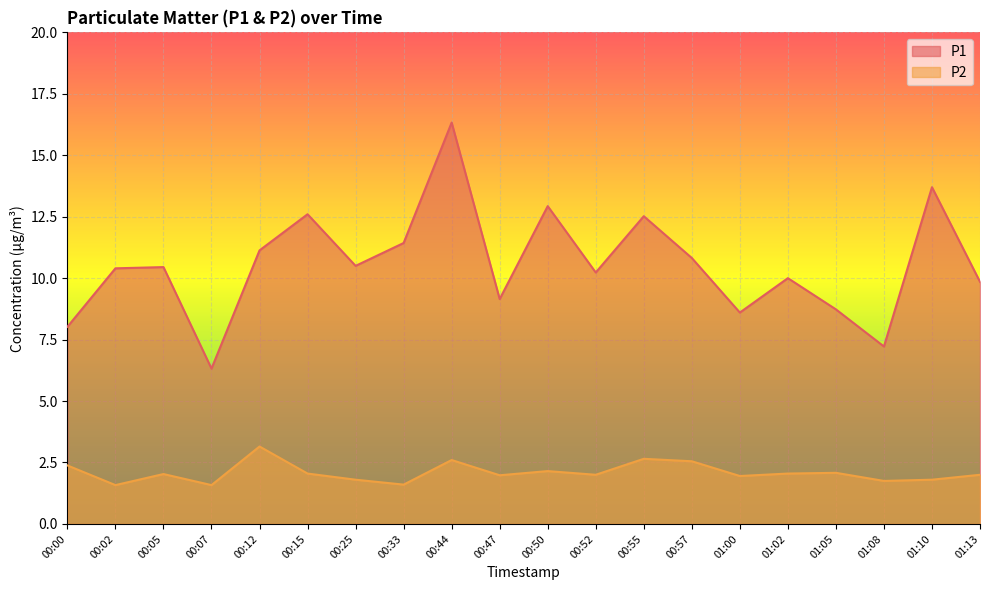

Reading left to right, transcribe all the data shown in this chart.

P1: 00:00=8.0	00:02=10.4	00:05=10.4	00:07=6.3	00:12=11.1	00:15=12.6	00:25=10.5	00:33=11.4	00:44=16.3	00:47=9.2	00:50=12.9	00:52=10.2	00:55=12.5	00:57=10.8	01:00=8.6	01:02=10.0	01:05=8.7	01:08=7.2	01:10=13.7	01:13=9.8
P2: 00:00=2.4	00:02=1.6	00:05=2.0	00:07=1.6	00:12=3.1	00:15=2.0	00:25=1.8	00:33=1.6	00:44=2.6	00:47=2.0	00:50=2.1	00:52=2.0	00:55=2.6	00:57=2.5	01:00=1.9	01:02=2.0	01:05=2.1	01:08=1.8	01:10=1.8	01:13=2.0